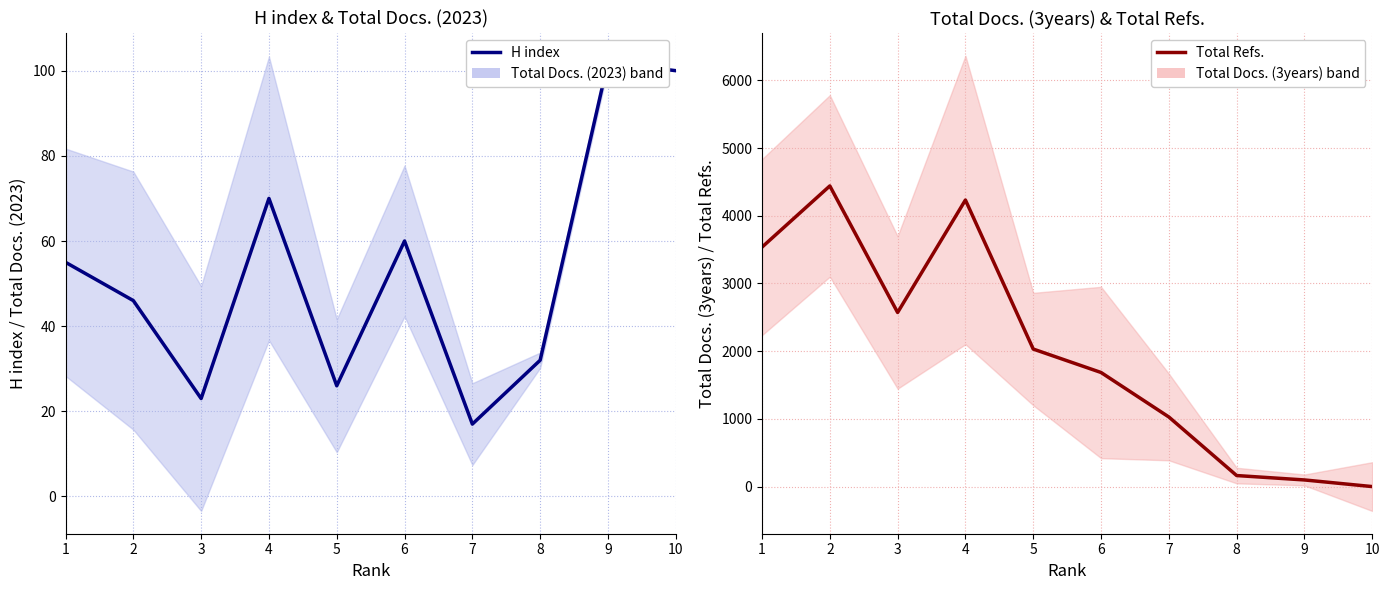

Is it true that H index equals 32 at 8?

True